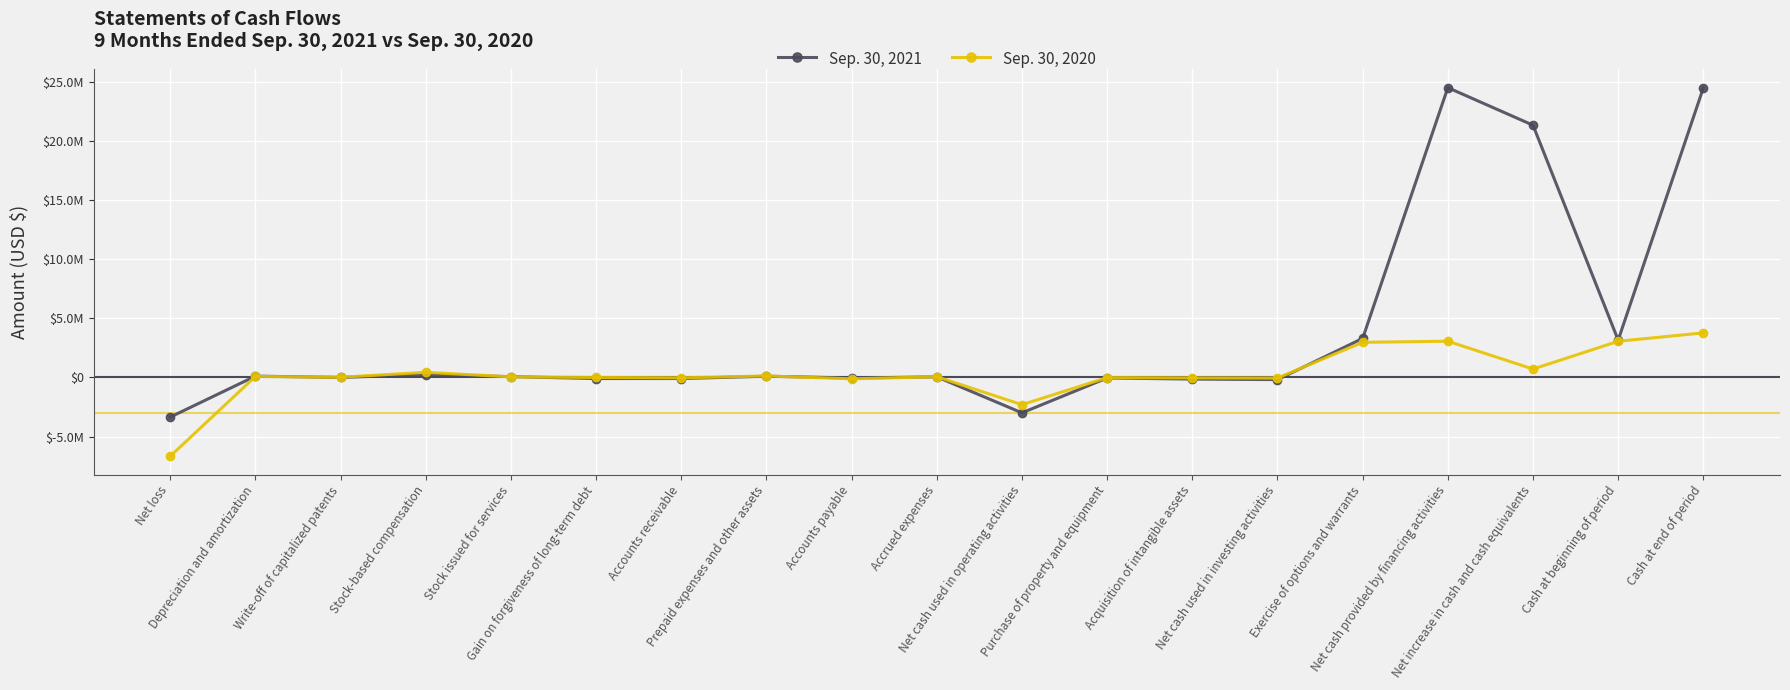

Reading left to right, what are all the values shown in this chart?

Sep. 30, 2021: -3349521	113607	528	247512	68680	-91407	-92240	105687	-44629	49040	-2992743	-43685	-139116	-182801	3301226	24505835	21330291	3157256	24487547
Sep. 30, 2020: -6658498	86368	18235	434782	50000	0	-28623	127632	-116246	61845	-2303639	-12407	-35836	-48243	2972018	3063425	711543	3057682	3769225